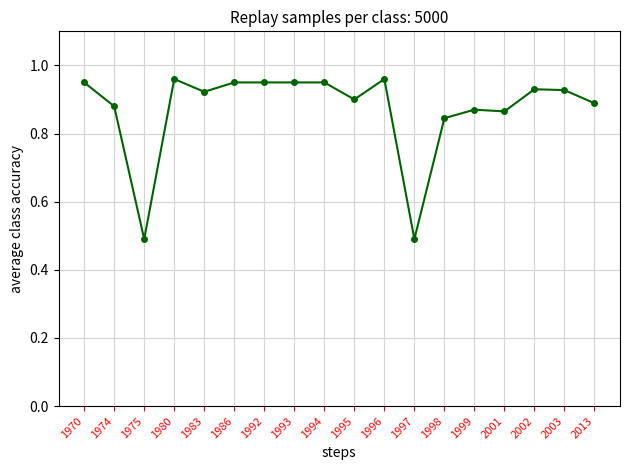

The value at 2001 is 0.9. True or false?

True